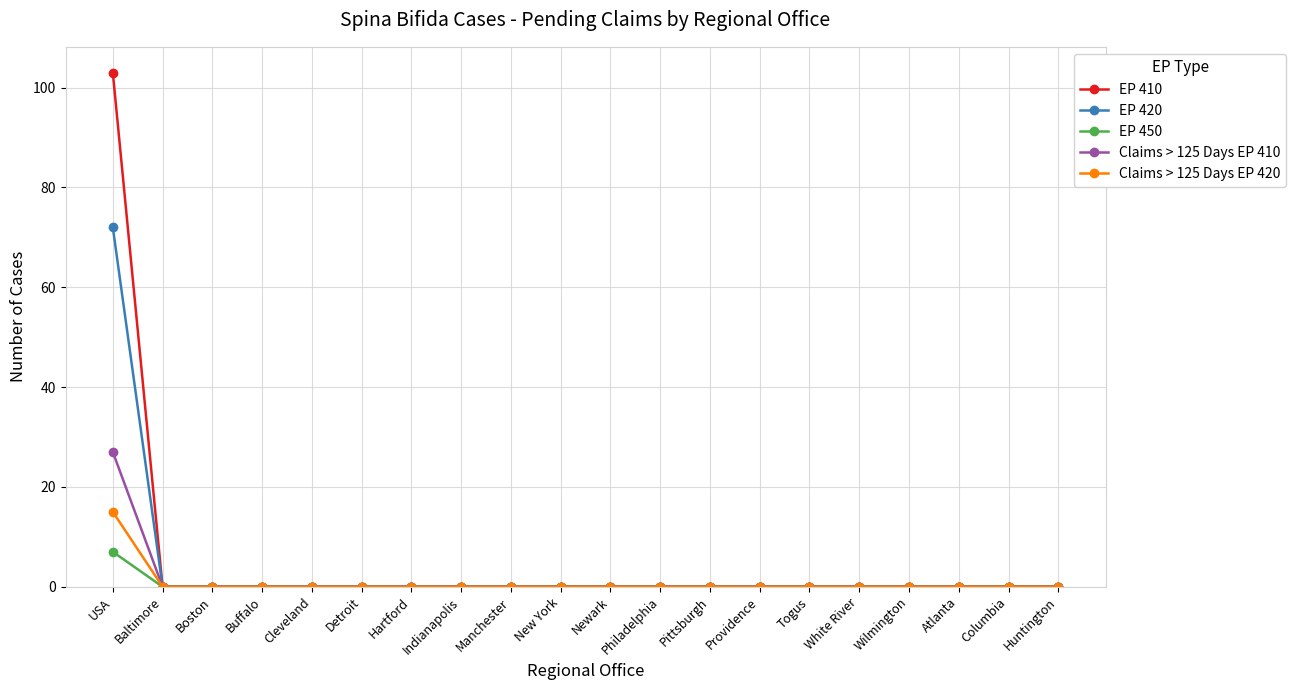

True or false: EP 410 has a value of -45 at Hartford.

False